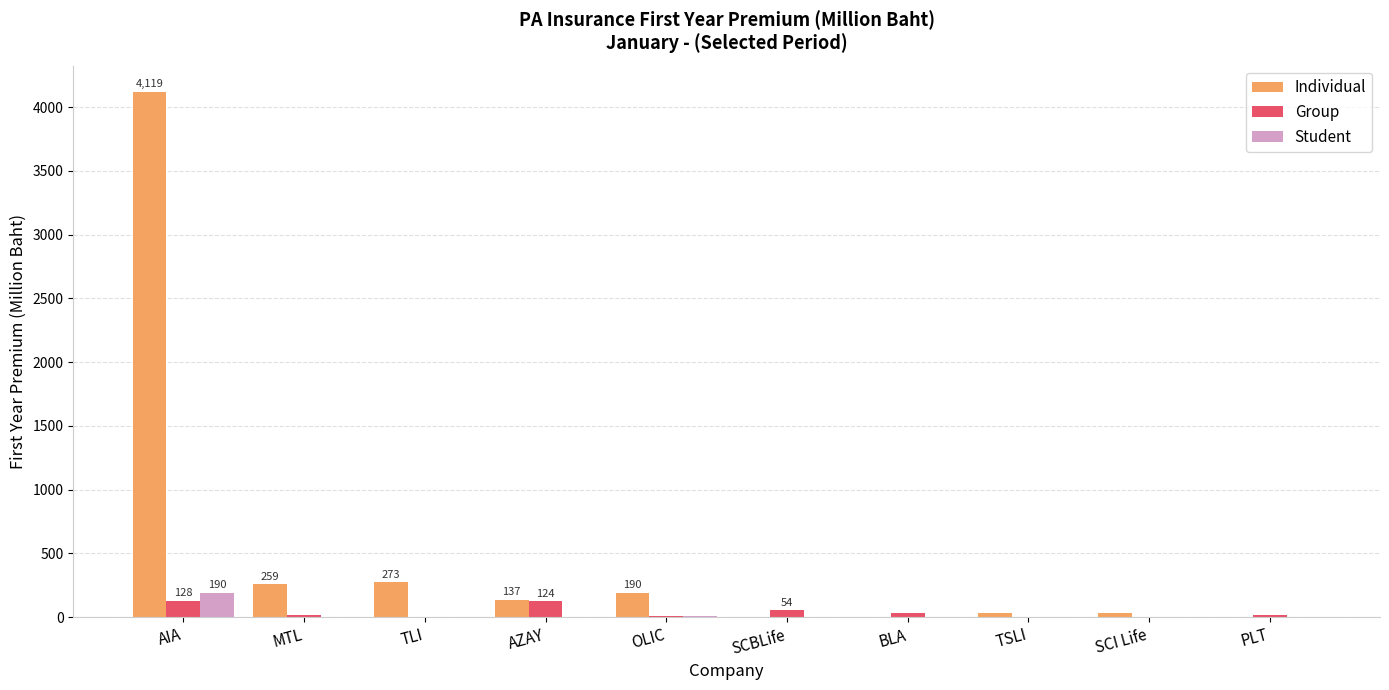

Does the chart contain stacked bars?

No